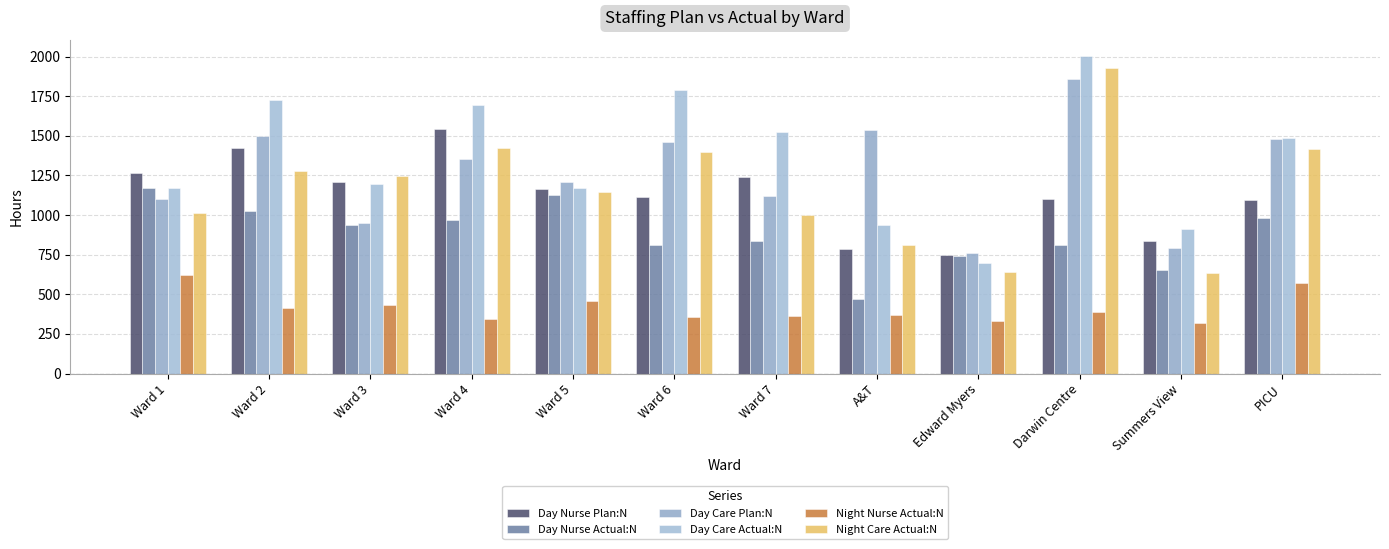

Is it true that Day Care Actual:N equals 2842.6 at Ward 6?

False